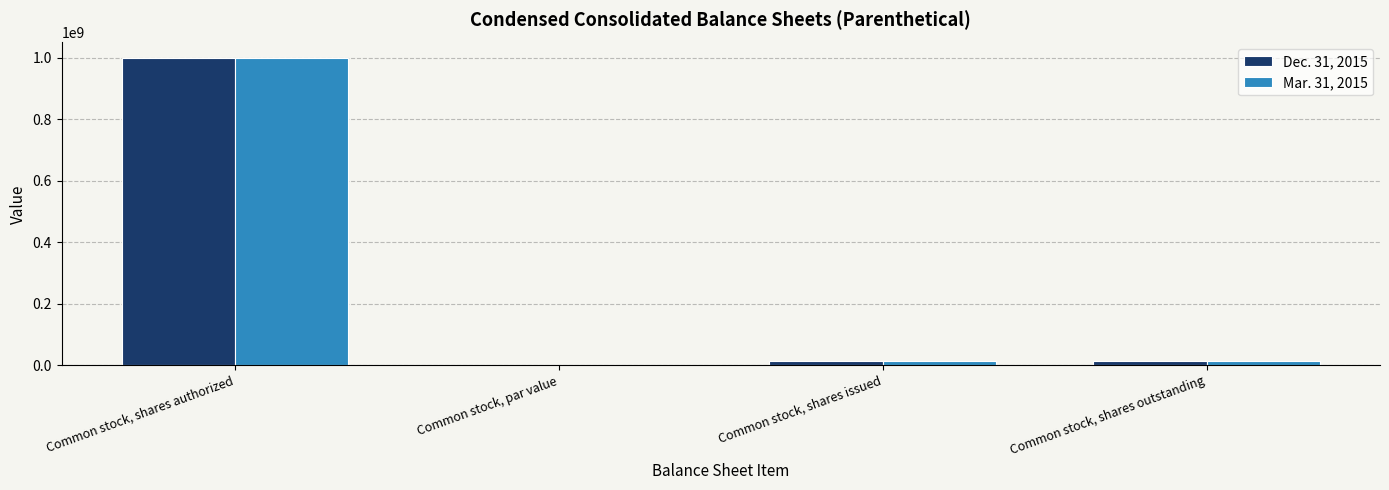

True or false: Dec. 31, 2015 has a value of 14059000.0 at Common stock, shares outstanding.

True